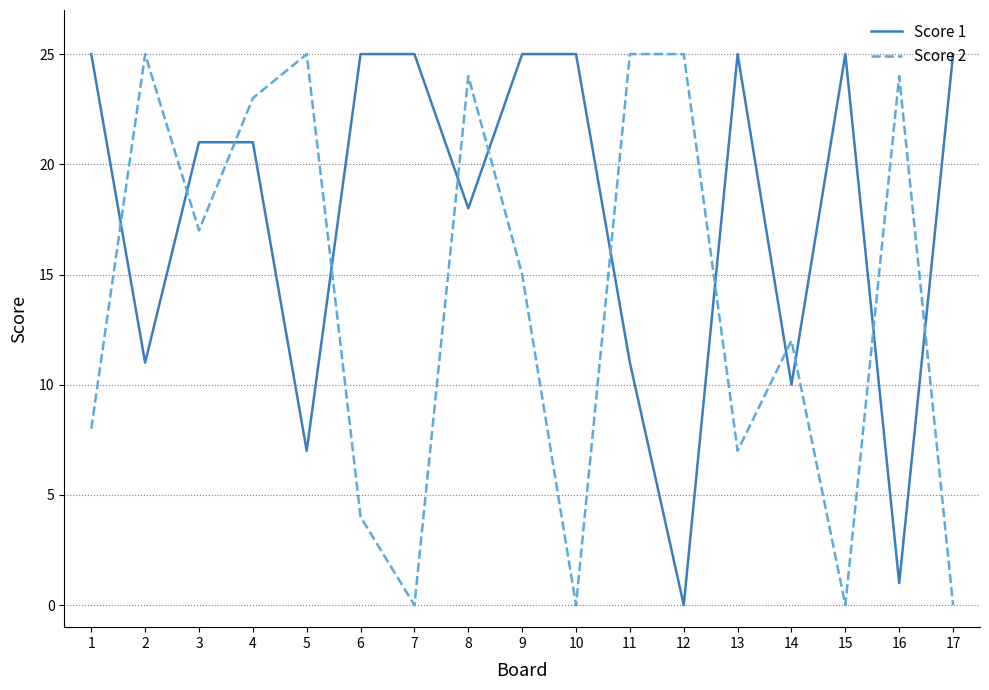

Where is Score 2 nearest to the value 12?

14